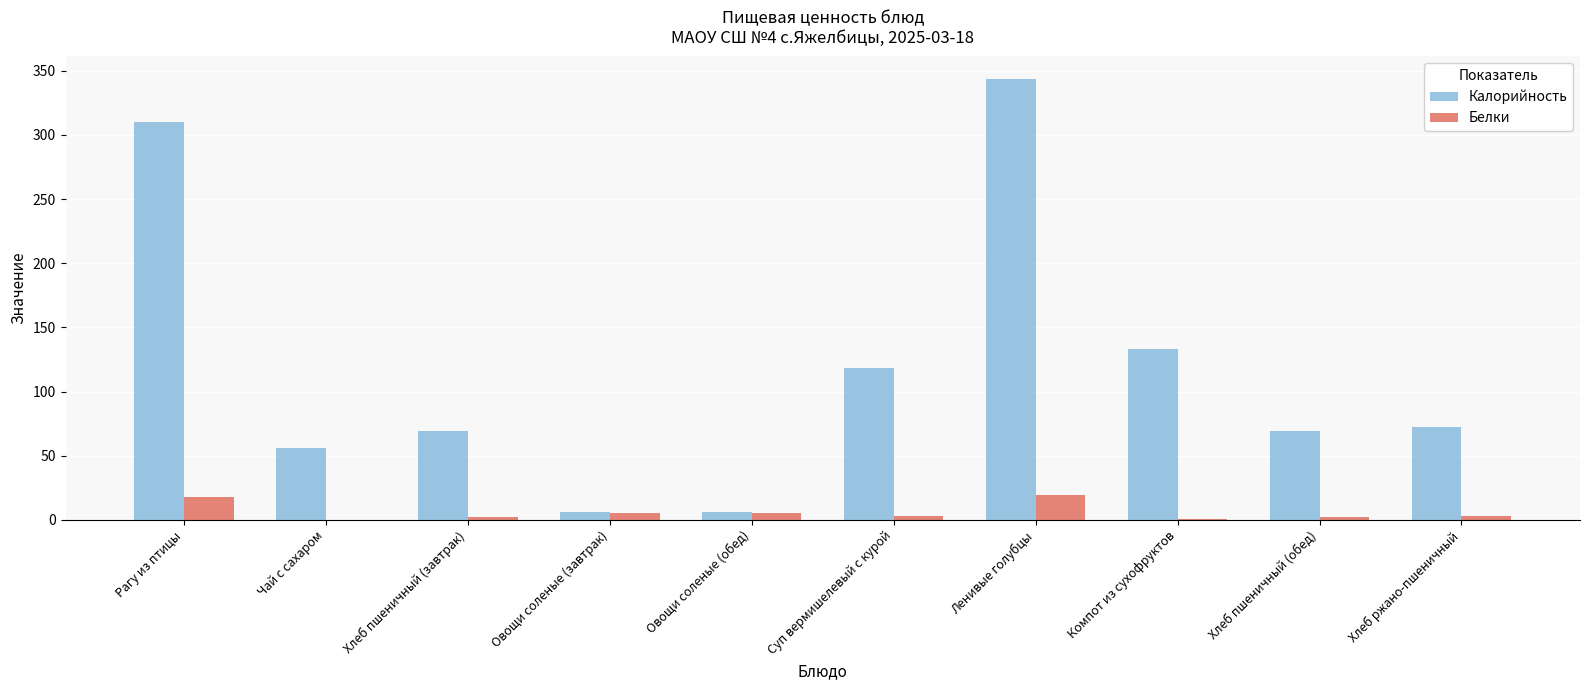

What is the difference between the Калорийность values at Рагу из птицы and Хлеб ржано-пшеничный?

237.8